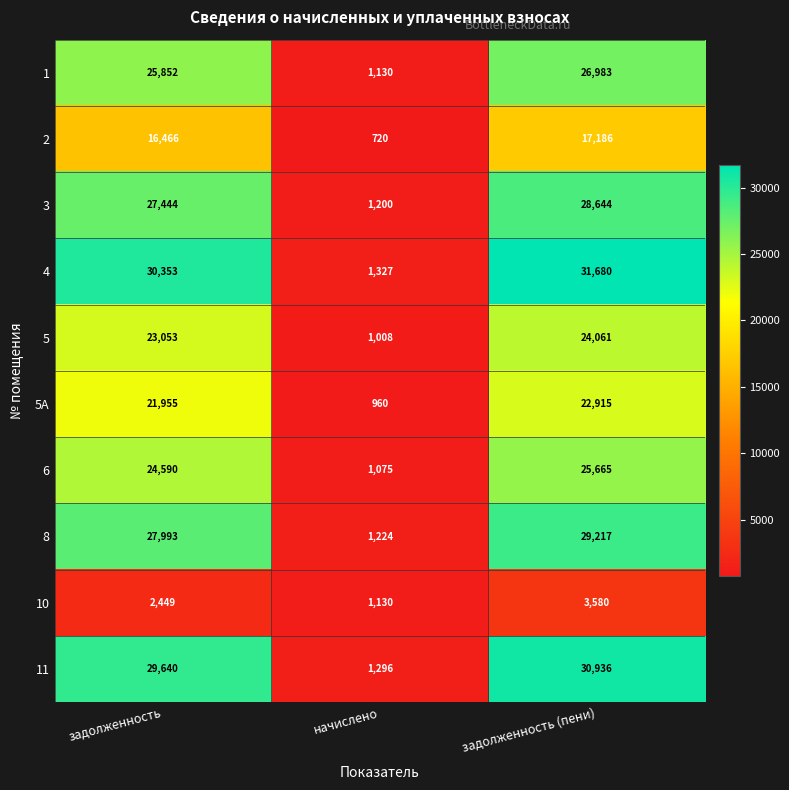

Reading right to left, list all the values displayed in this chart.

1: 26983	1130	25852
2: 17186	720	16466
3: 28644	1200	27444
4: 31680	1327	30353
5: 24061	1008	23053
5А: 22915	960	21955
6: 25665	1075	24590
8: 29217	1224	27993
10: 3580	1130	2449
11: 30936	1296	29640